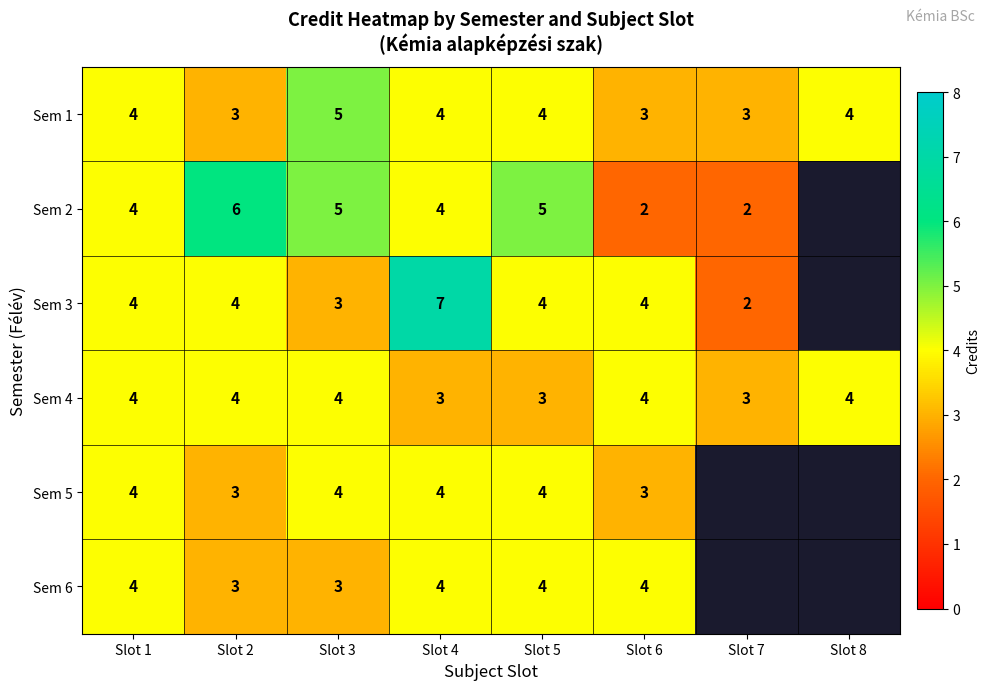

What is the sum of all Sem 4 values?

29